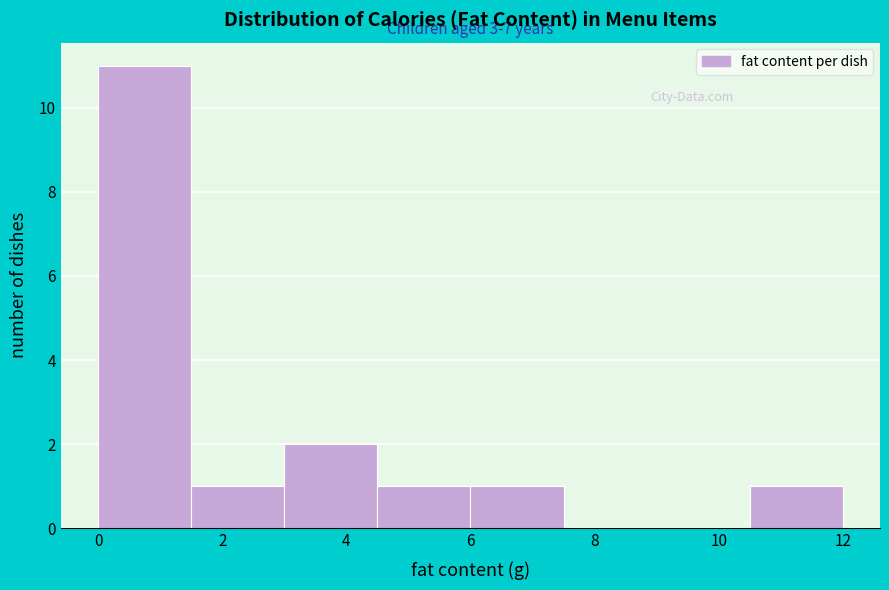

Over which range of the x-axis is the bar tallest?

0.0 to 1.5